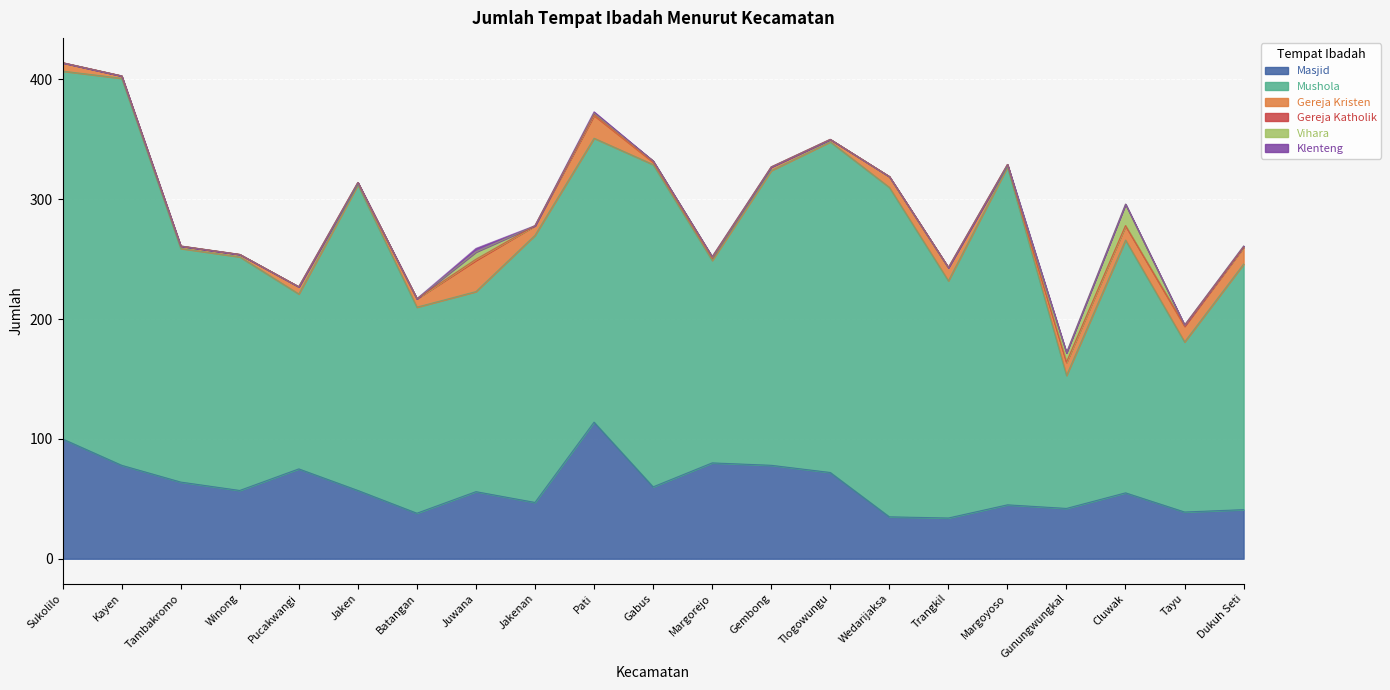

What is the value of the Gereja Katholik point at the 11th from the left?

1